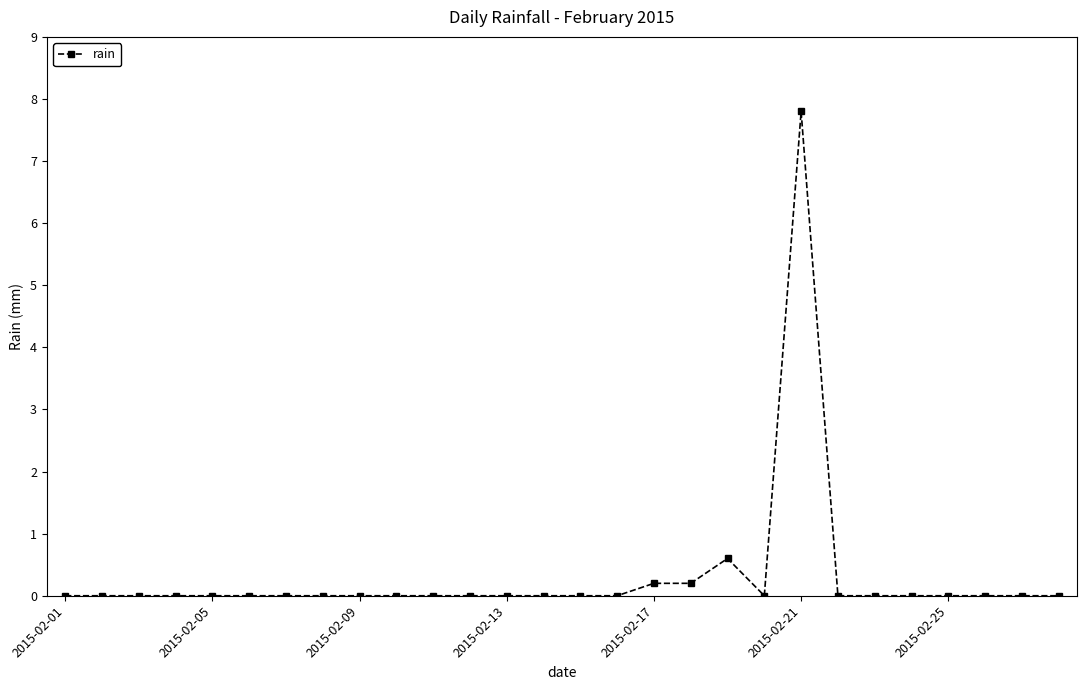

What is the greatest value displayed?

7.8